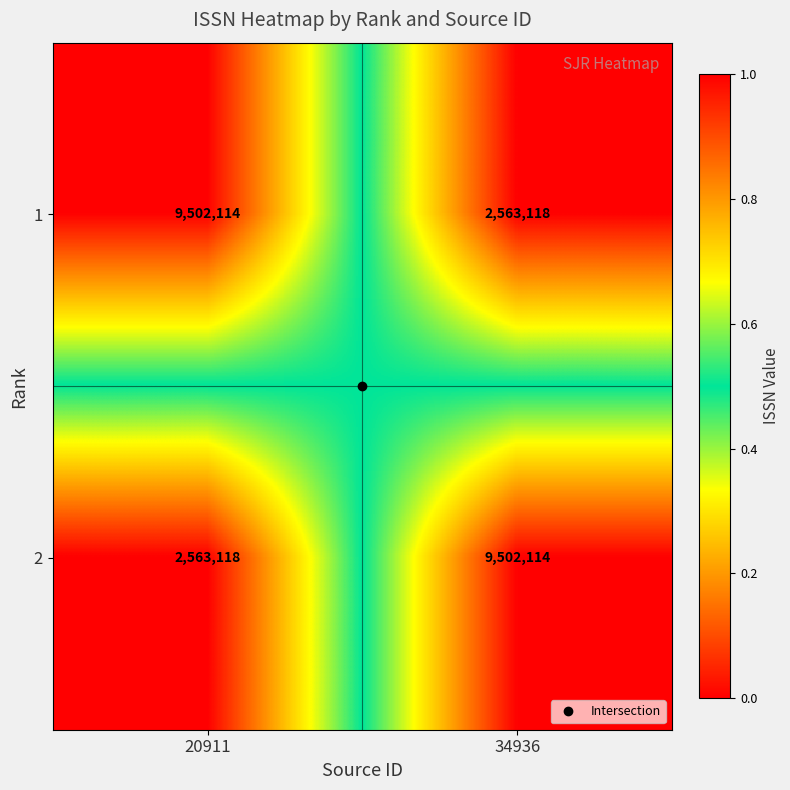

What is the spread (max minus min) of values at 20911?

6938996